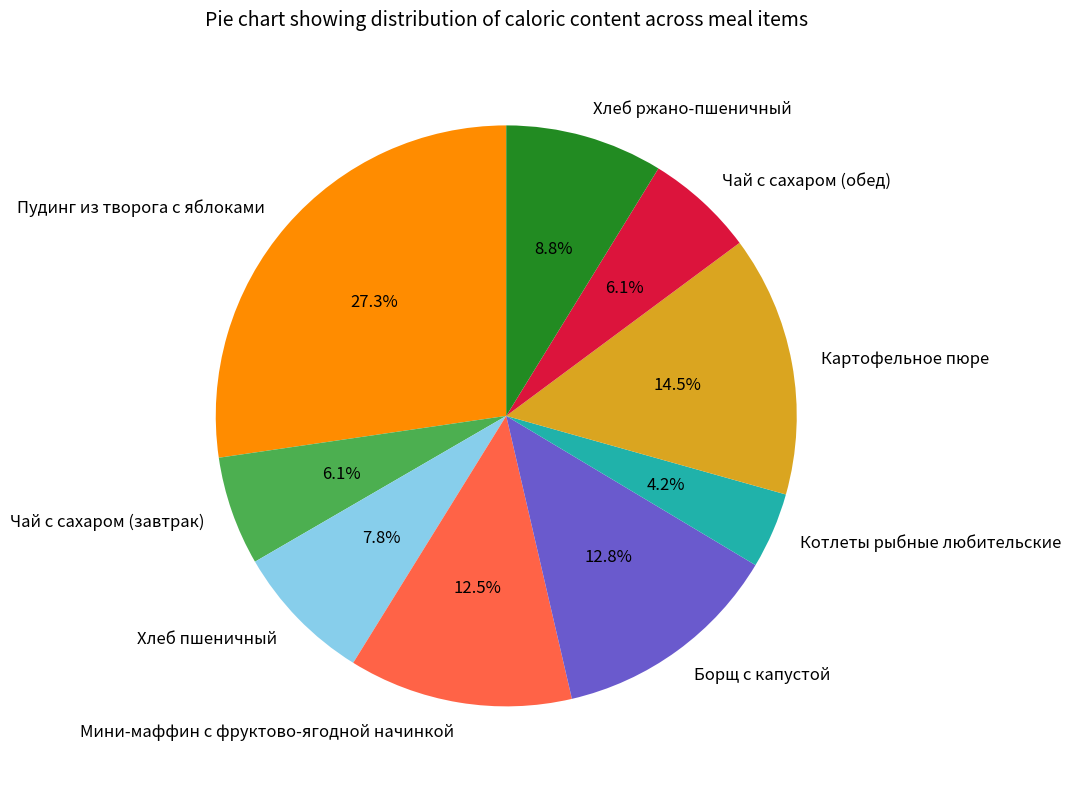

How much of the chart is everything except Котлеты рыбные любительские?

95.8%